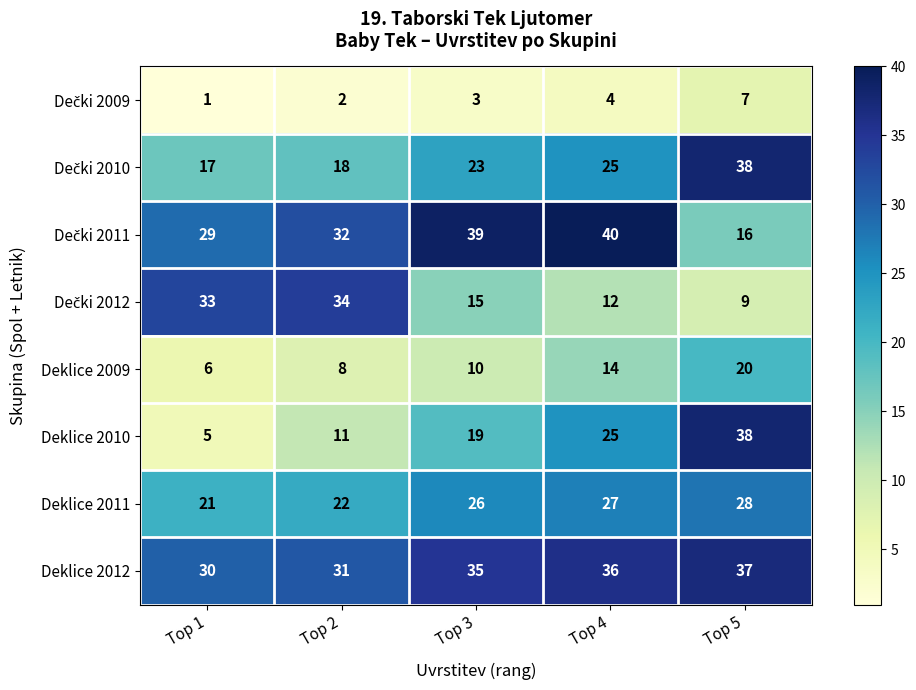

Count the Deklice 2011 values in the range 22 to 27.

3